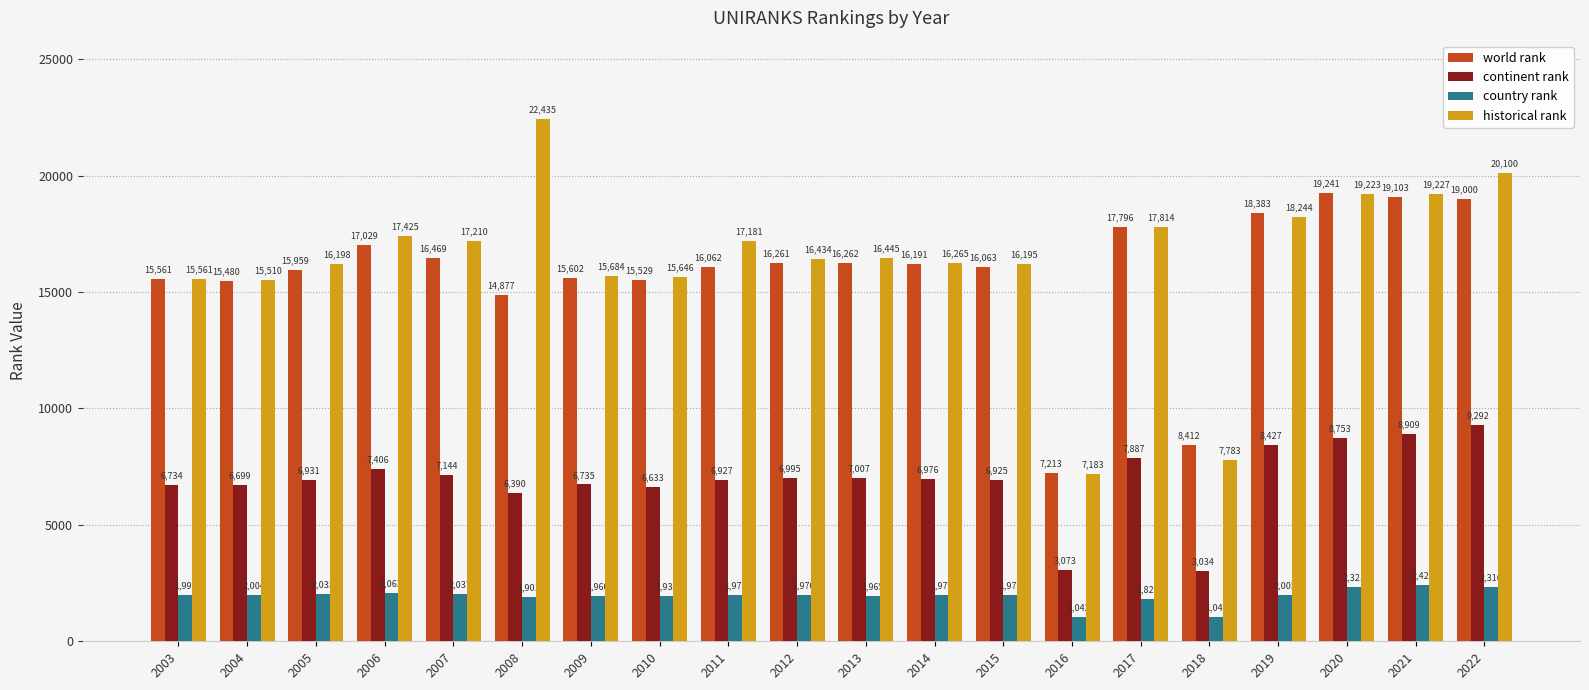

What is the sum of all continent rank values?

138877